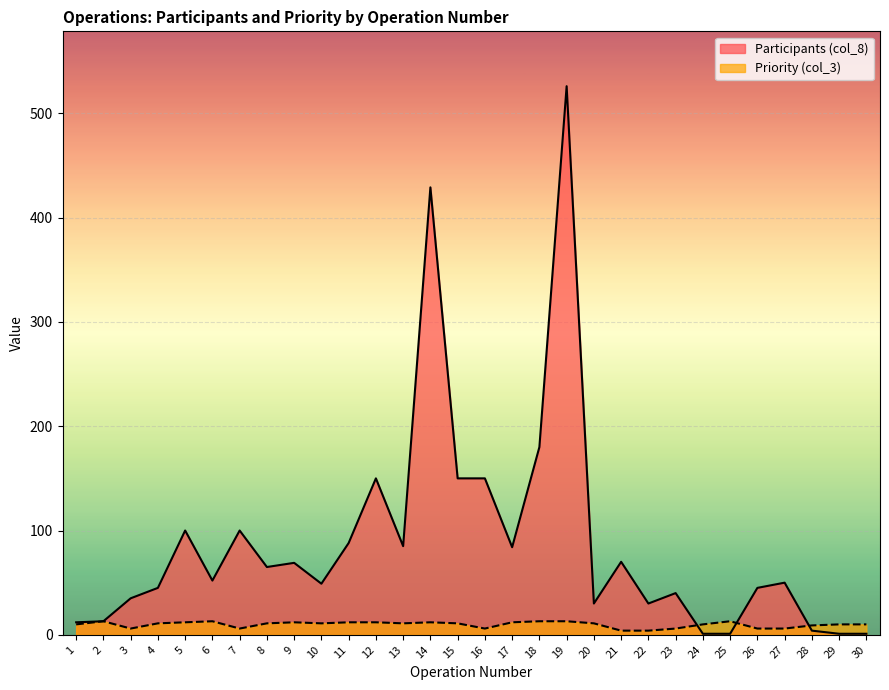

What are all the series names shown in the legend?

Participants (col_8), Priority (col_3)